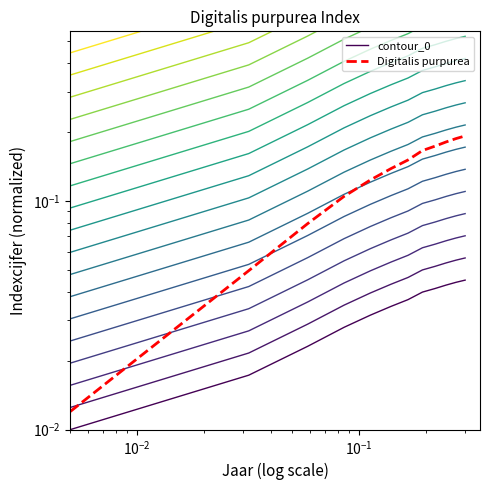

What is the value of the Digitalis purpurea point at the 8th from the left?

0.2